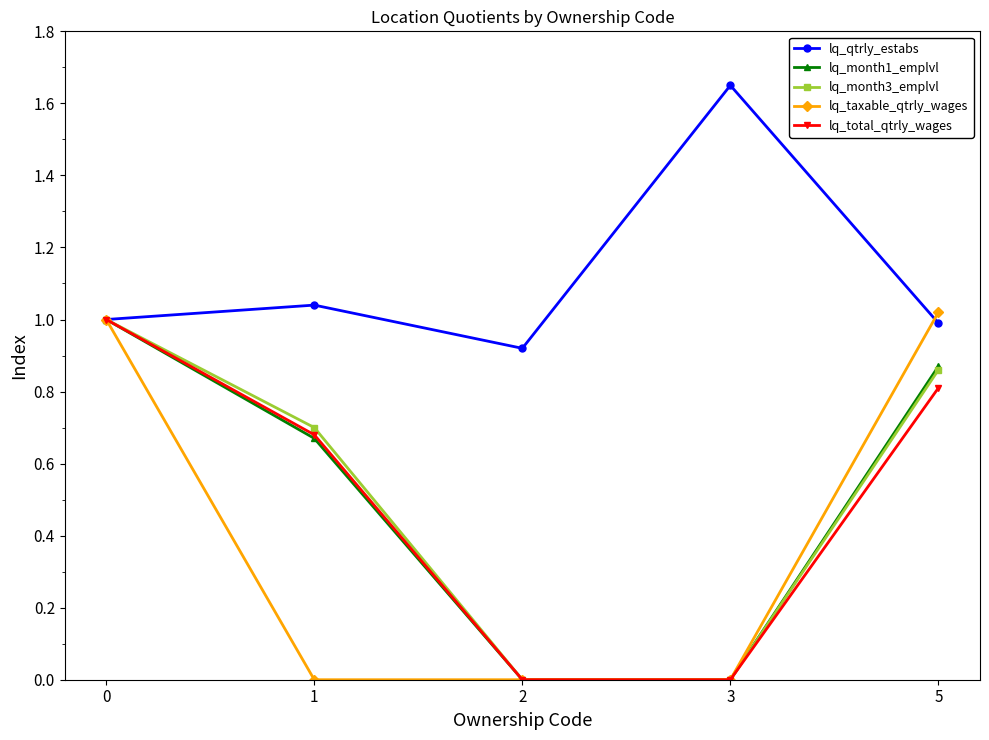

Between 1 and 5, which series saw the biggest shift?

lq_taxable_qtrly_wages